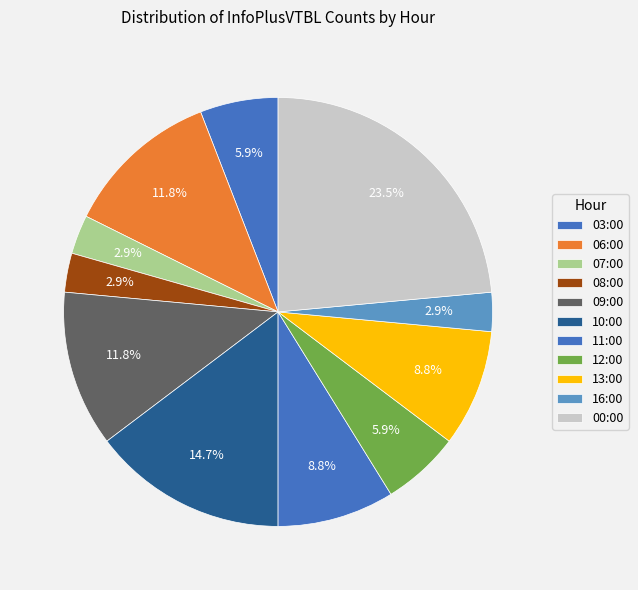

To the nearest percent, what is the difference between the 09:00 and 10:00 slice percentages?

3%